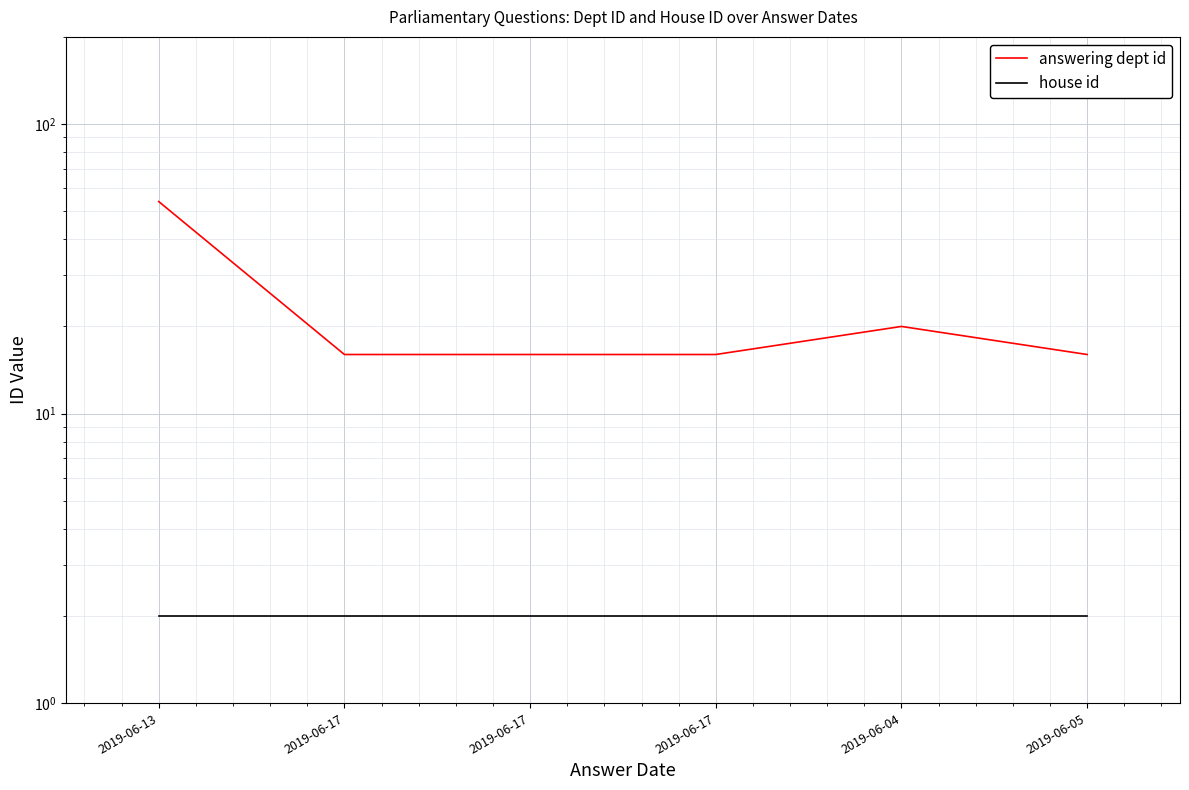

What is the value of the answering dept id point at the 6th from the left?

16